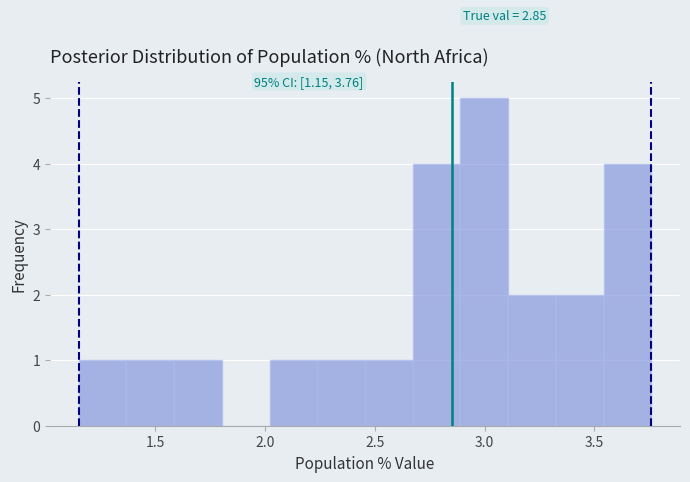

Which range on the x-axis has the tallest bar?

2.90 to 3.10